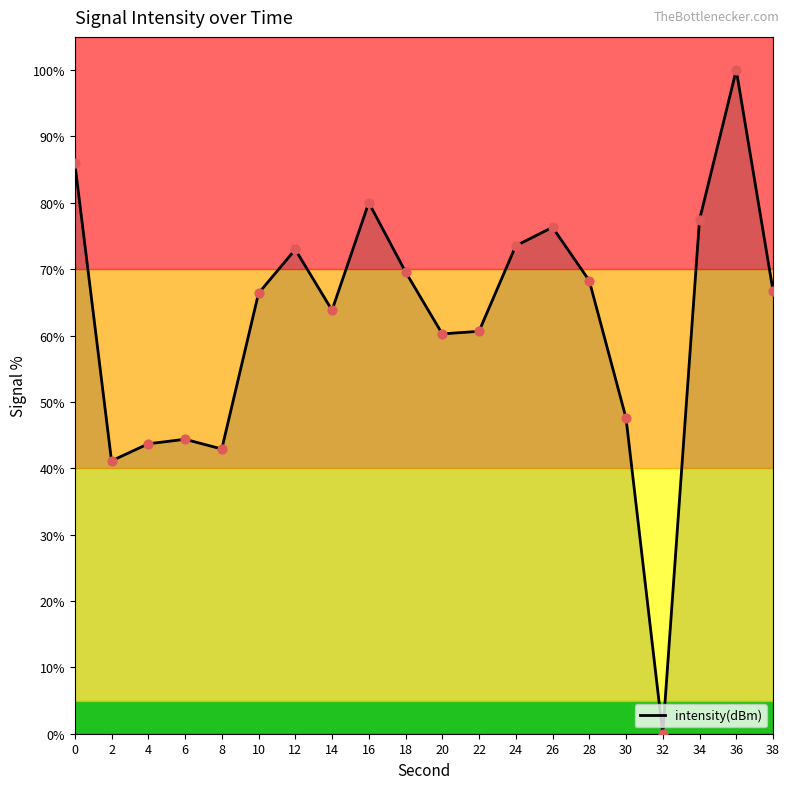

Approximately how many times larger is the value at 20 compared to 14?

0.9